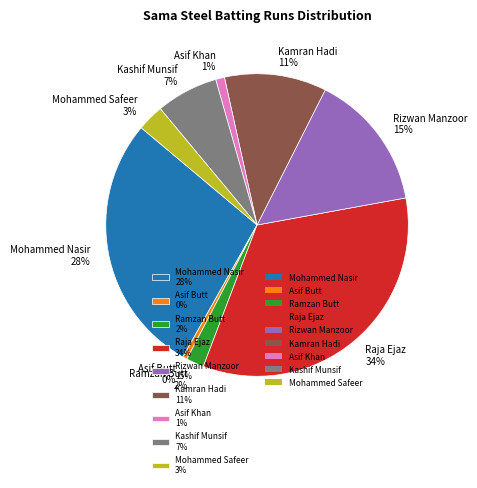

Is it true that Mohammed Safeer 3% is 3% of the pie?

True